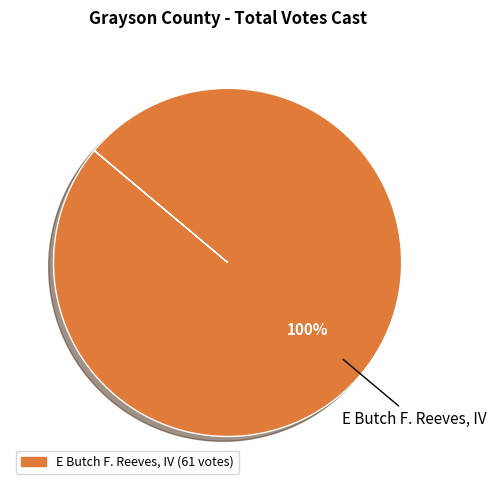

Is there any slice that represents more than half of the pie?

Yes